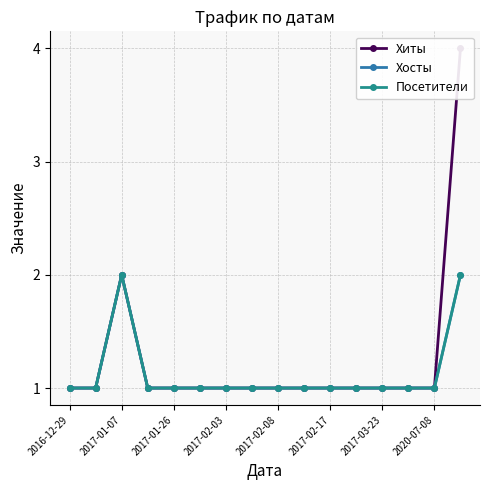

Count the number of data series in this chart.

3